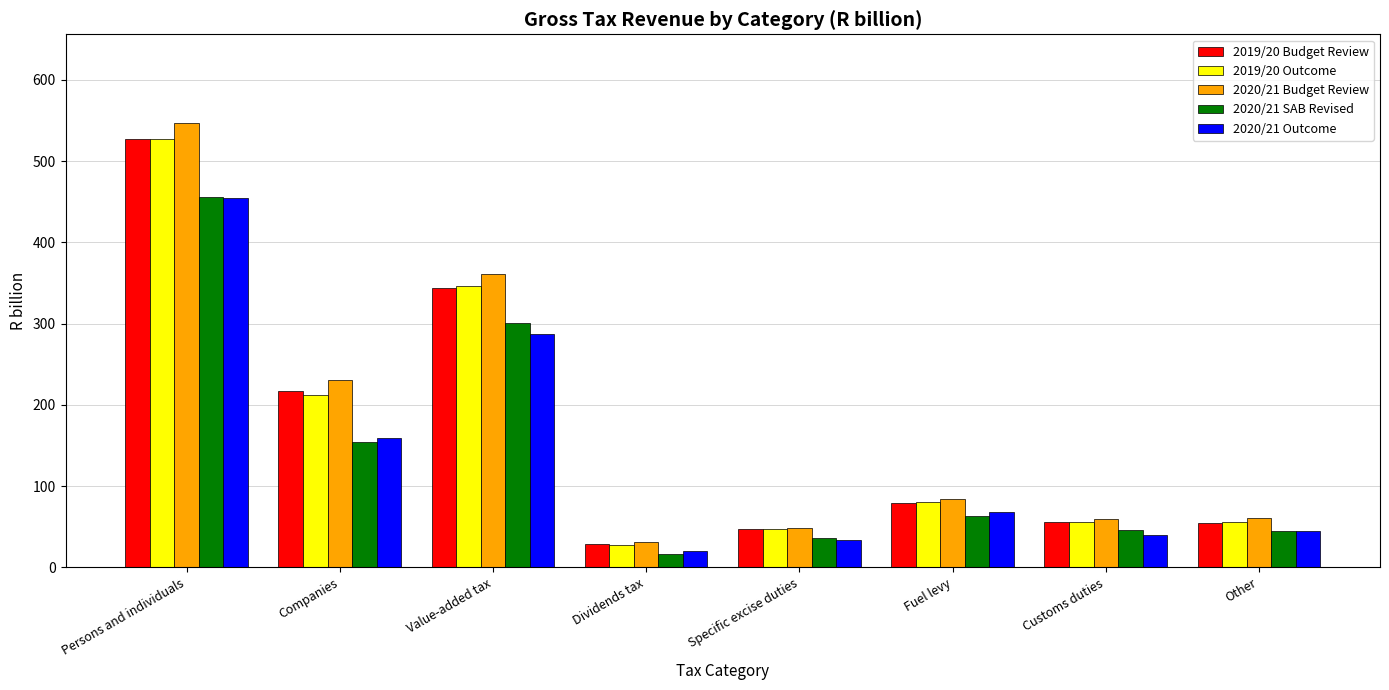

Is the value of 2019/20 Budget Review at Value-added tax greater than the value of 2020/21 Outcome at Value-added tax?

Yes